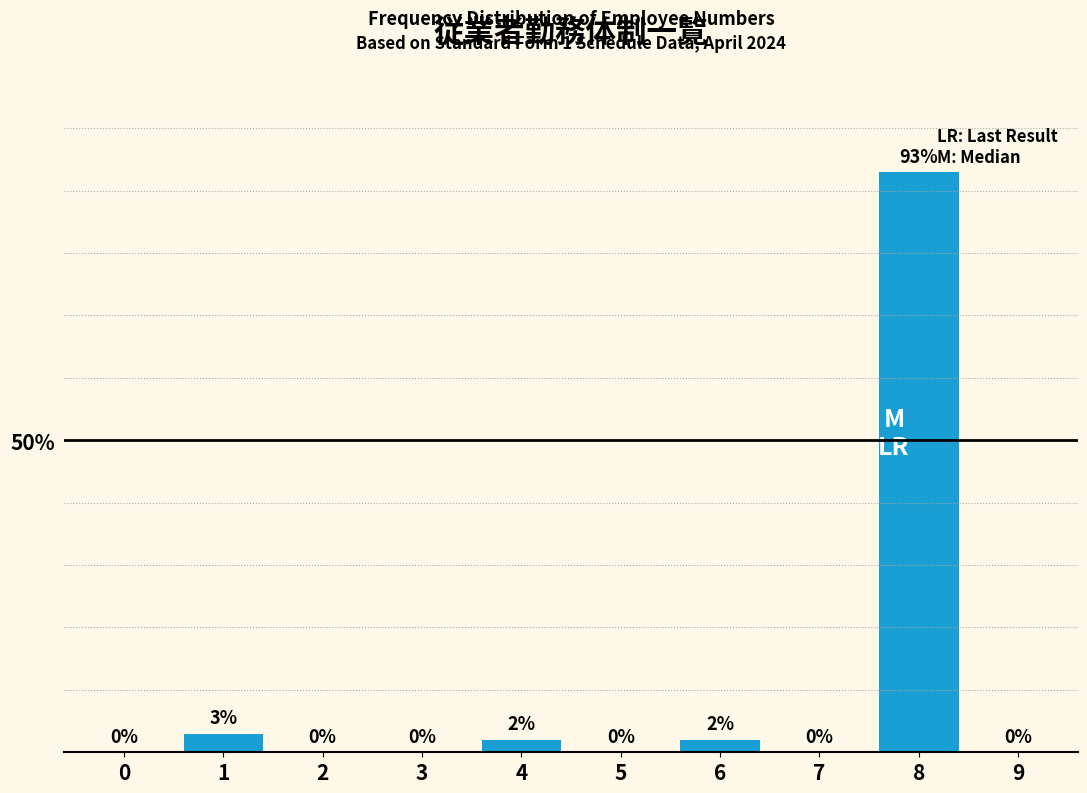

Reading right to left, list all the values displayed in this chart.

9=0	8=93	7=0	6=2	5=0	4=2	3=0	2=0	1=3	0=0